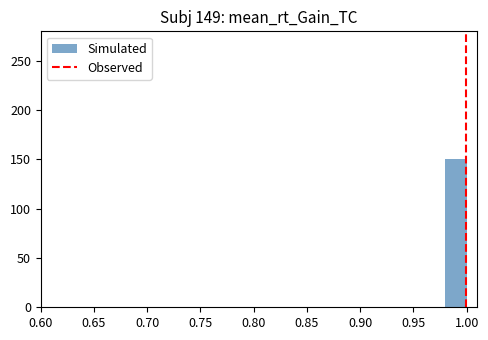

Over which range of the x-axis is the bar tallest?

0.98 to 1.00